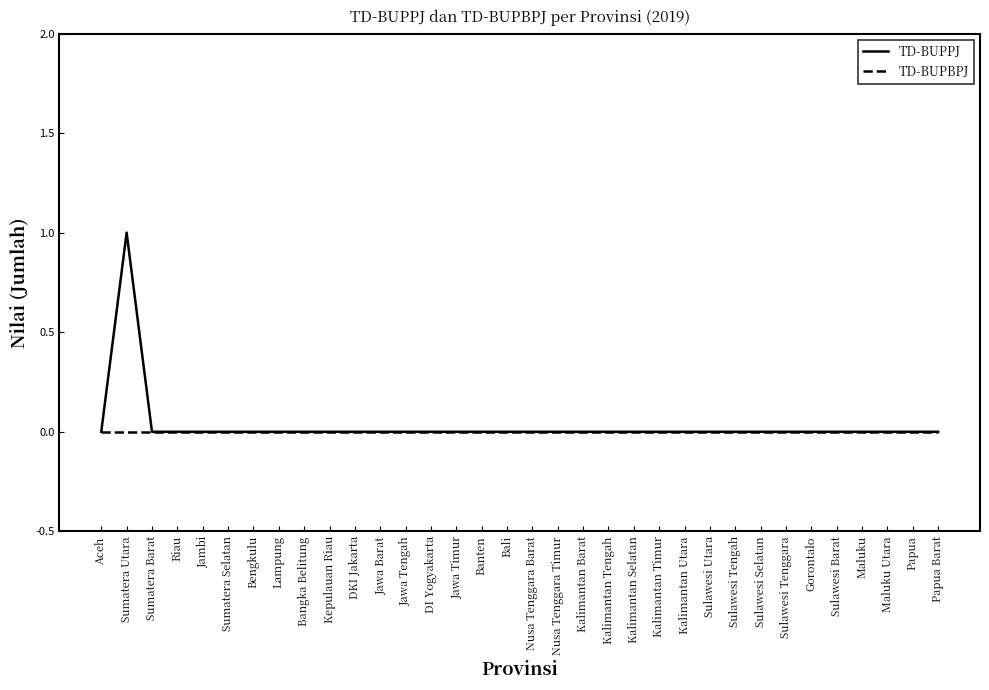

How many lines are shown in the chart?

2